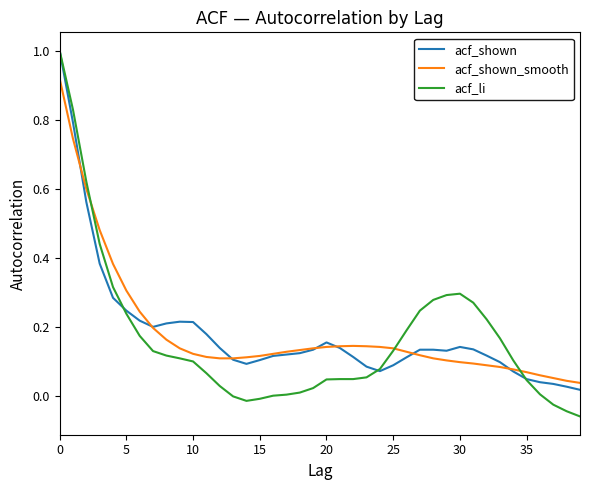

What is the maximum value shown in the chart?

1.0